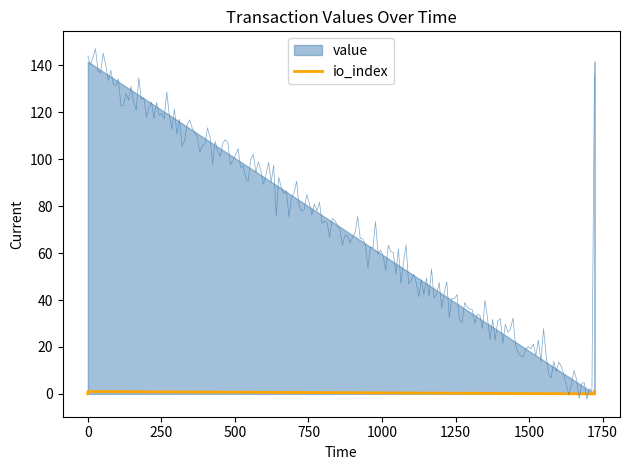

How many values are between 0 and 1?

4